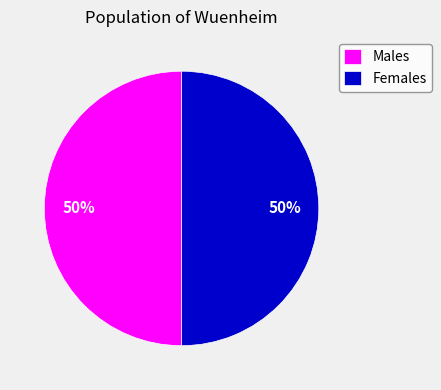

To the nearest percent, what portion does Females represent?

50%